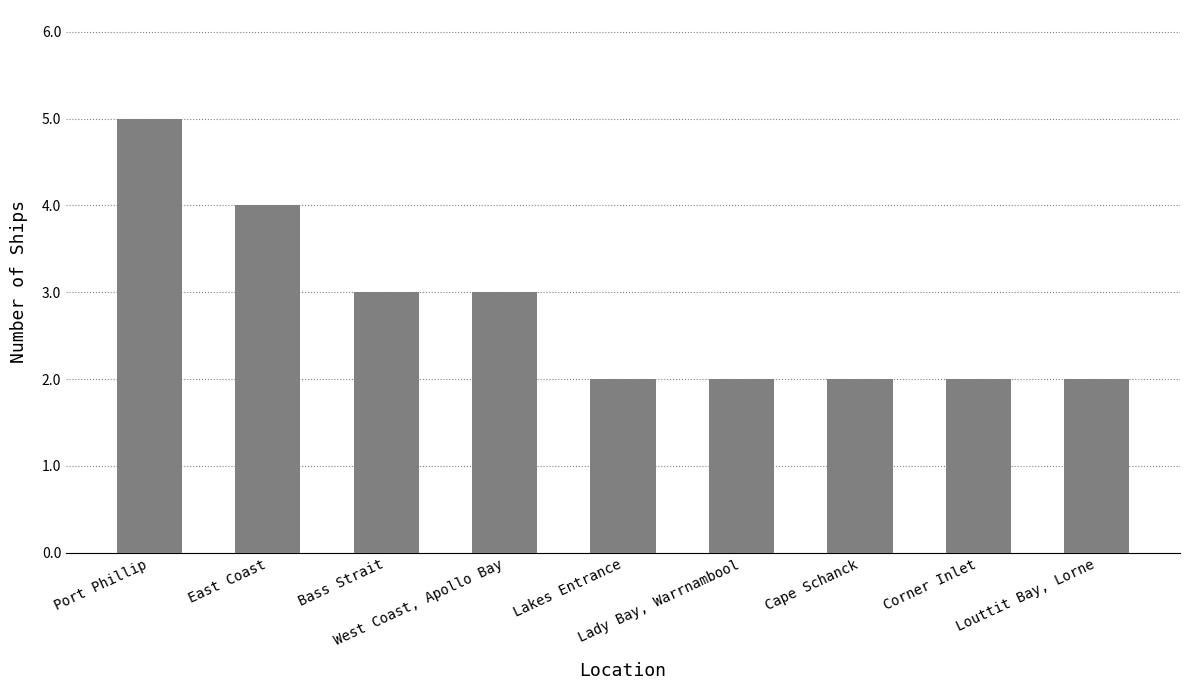

The value at Lakes Entrance is 3. True or false?

False